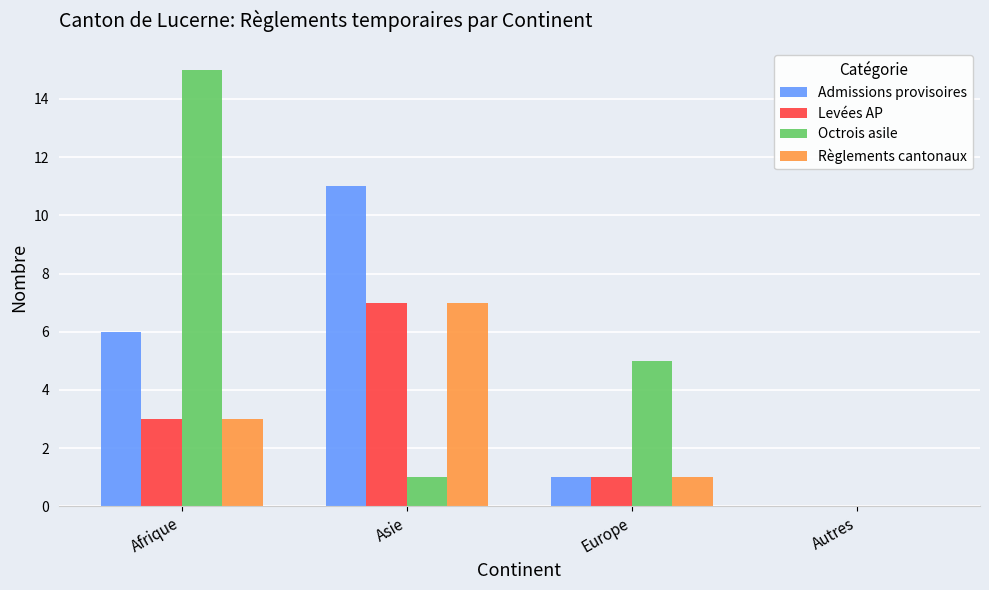

What is the maximum value shown in the chart?

15